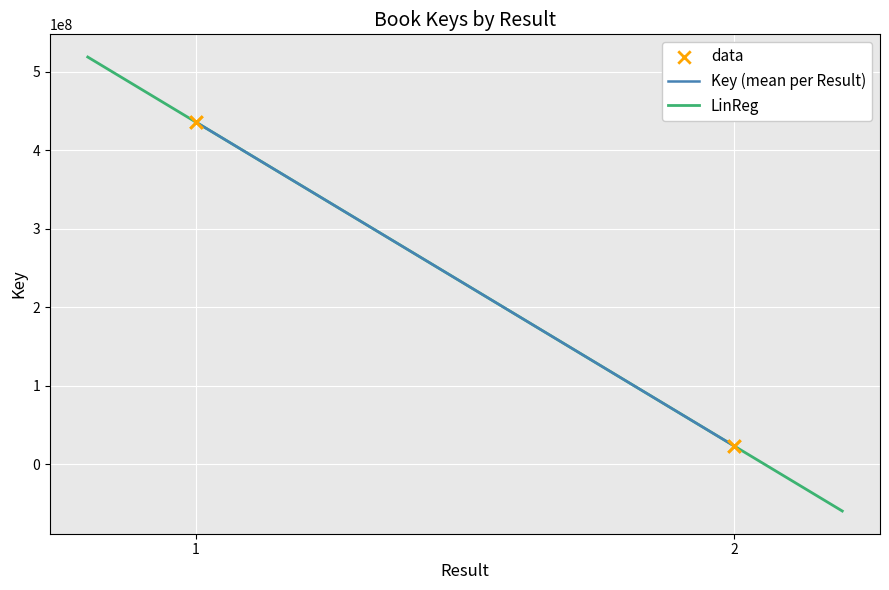

What is the ratio of the value at 1 to the value at 2?

18.8